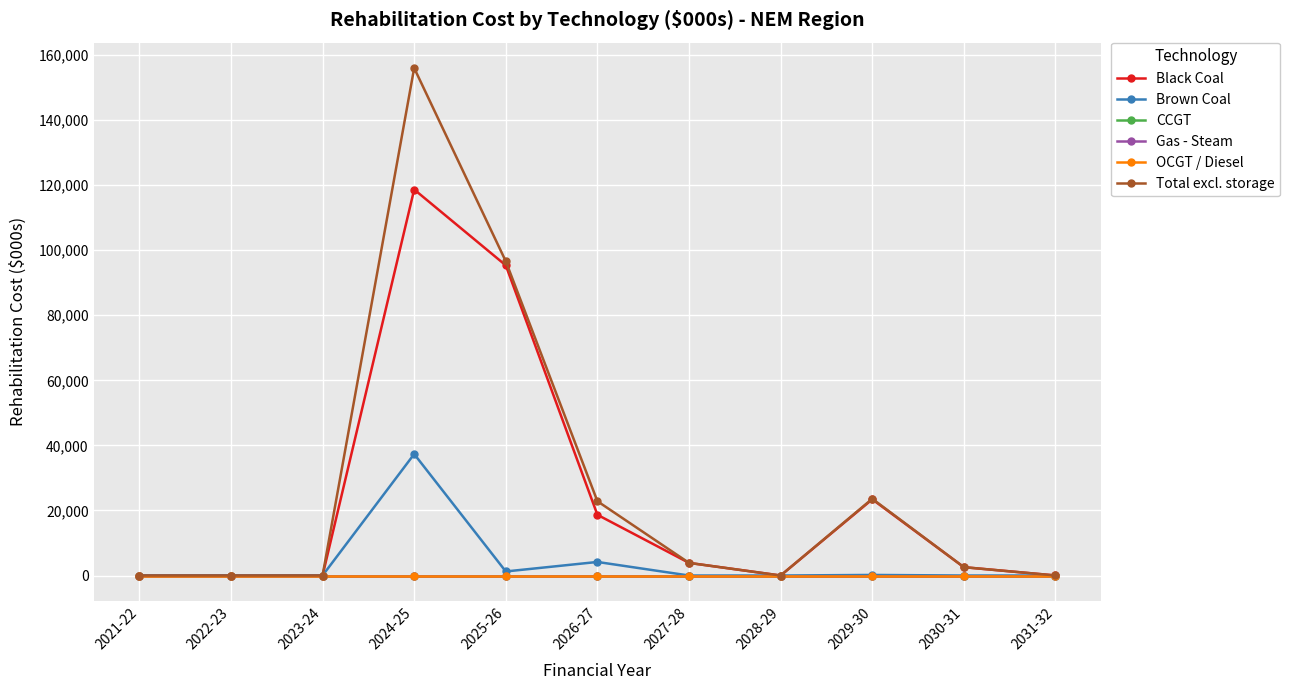

True or false: Brown Coal and CCGT intersect in this chart.

False